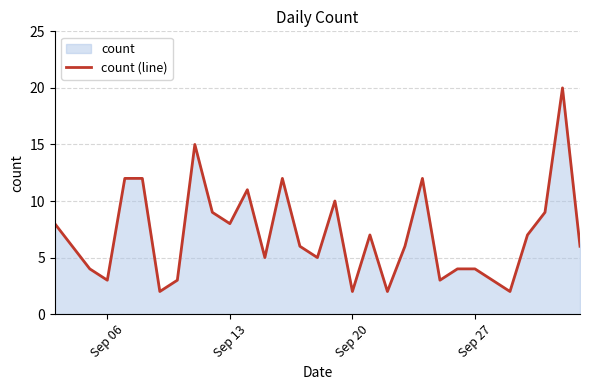

Count the number of data series in this chart.

1